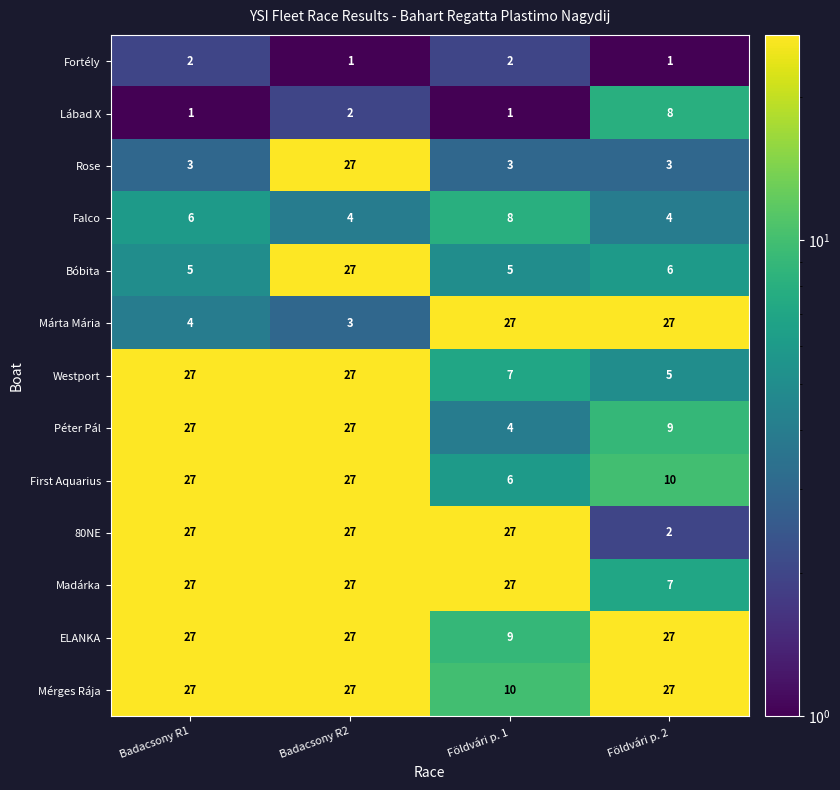

What is the approximate value of ELANKA at Földvári p. 1, to the nearest 10?

10